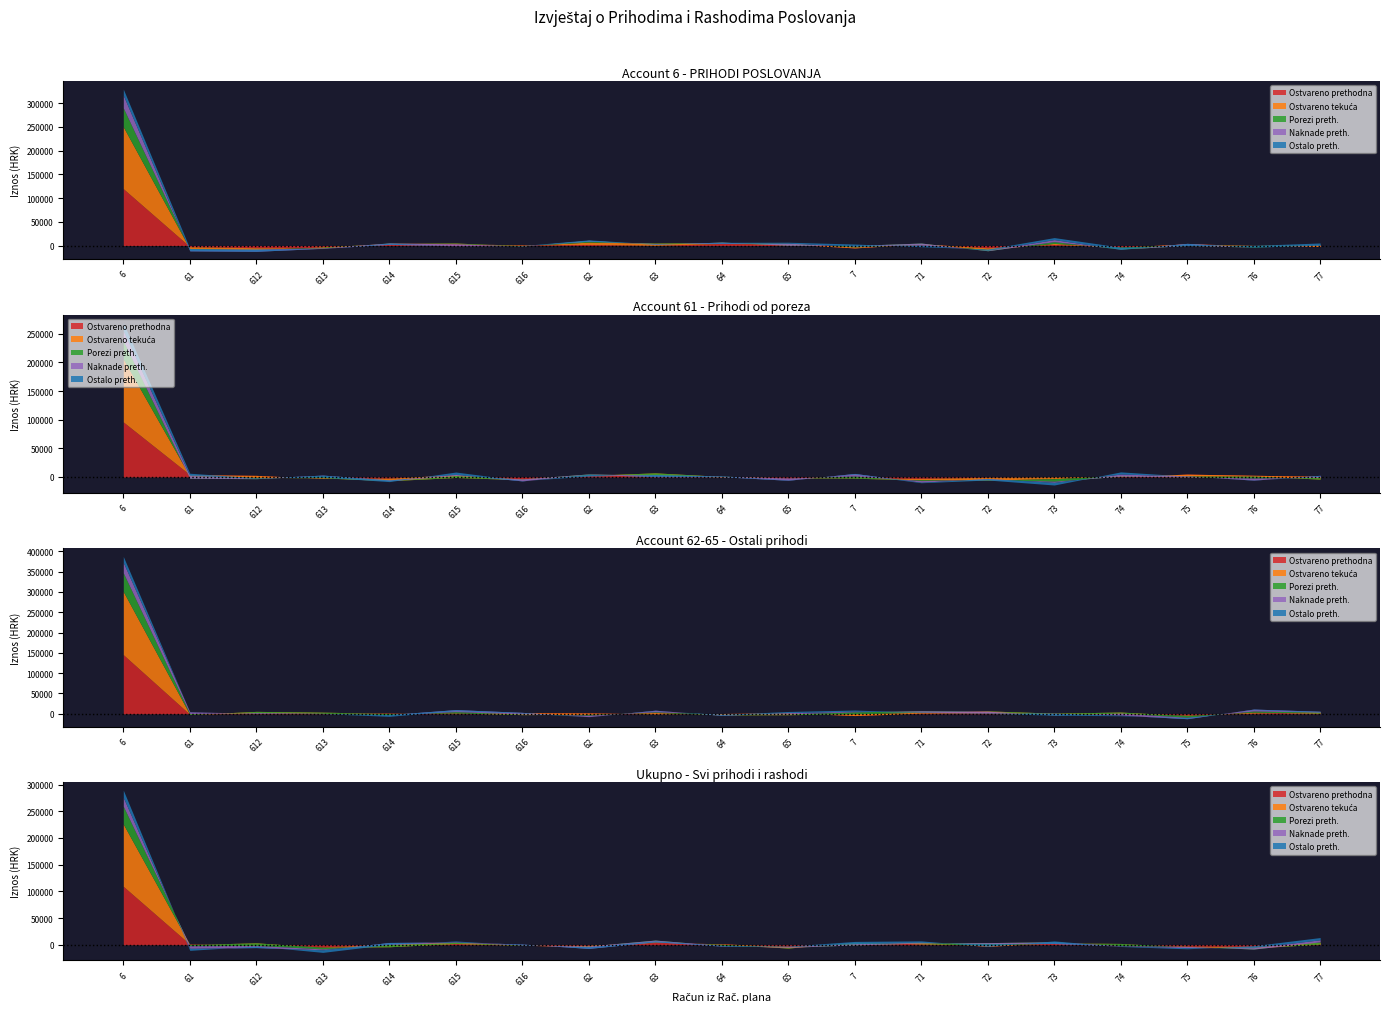

True or false: Prihodi od poreza and Ostvareno tekuća cross at least once.

False